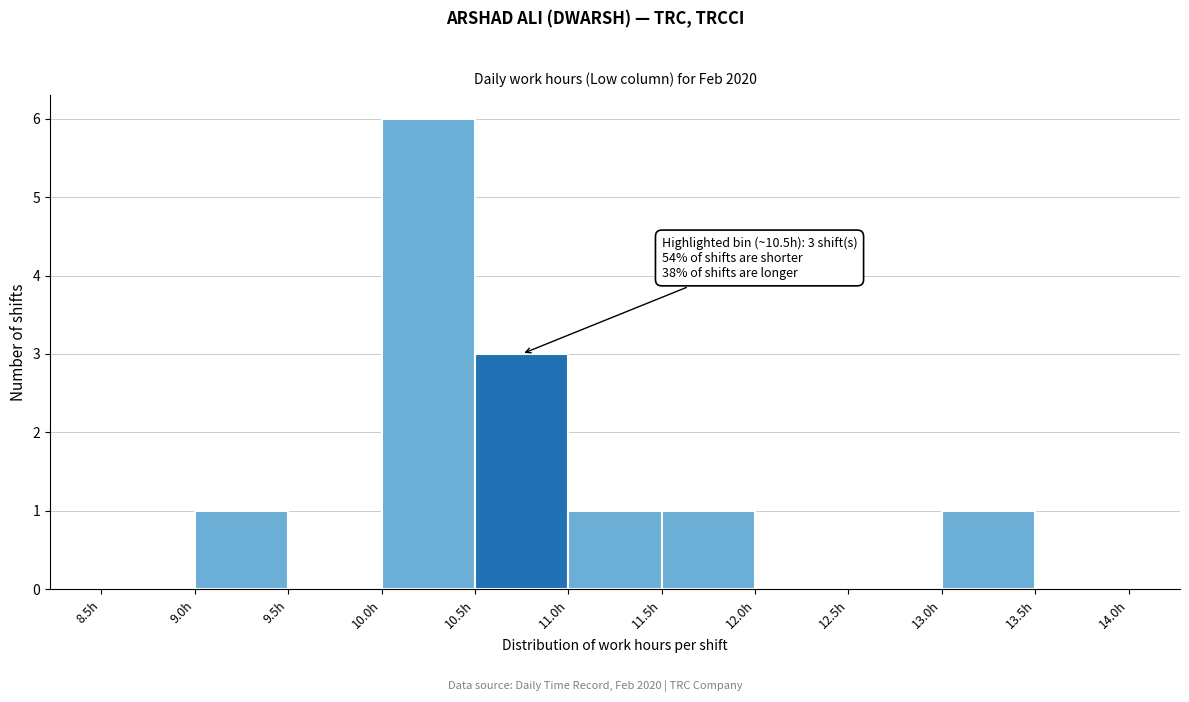

Over which range of the x-axis is the bar tallest?

10.0 to 10.5